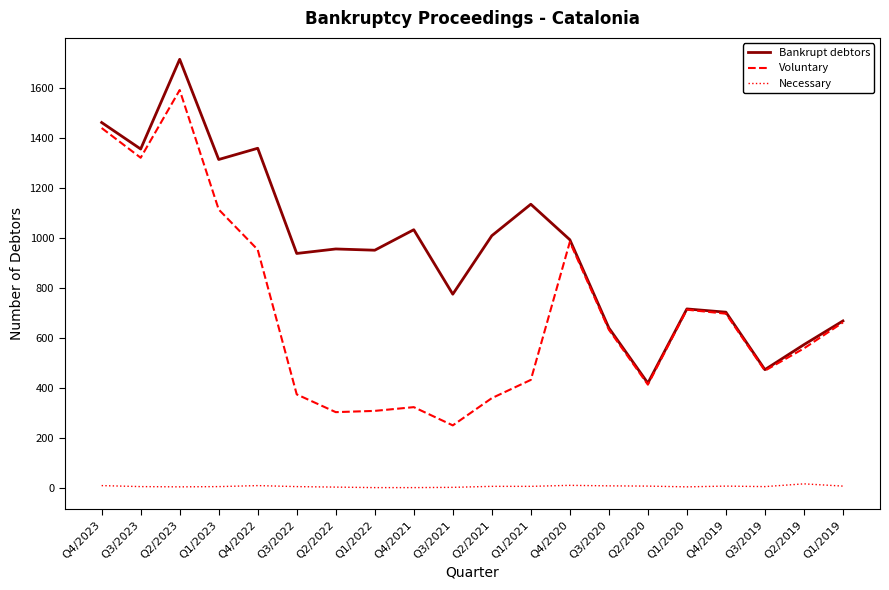

At which category does Bankrupt debtors reach its first local peak?

Q2/2023